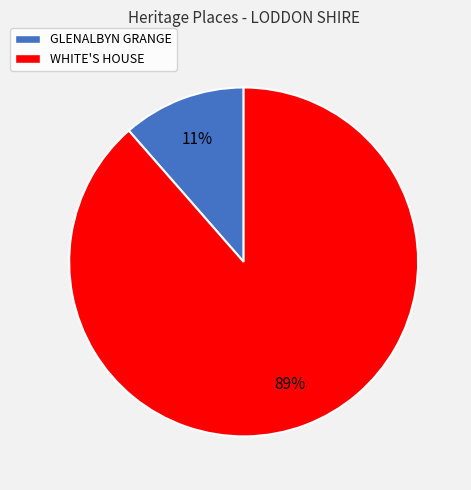

The WHITE'S HOUSE slice represents 83% of the pie. True or false?

False